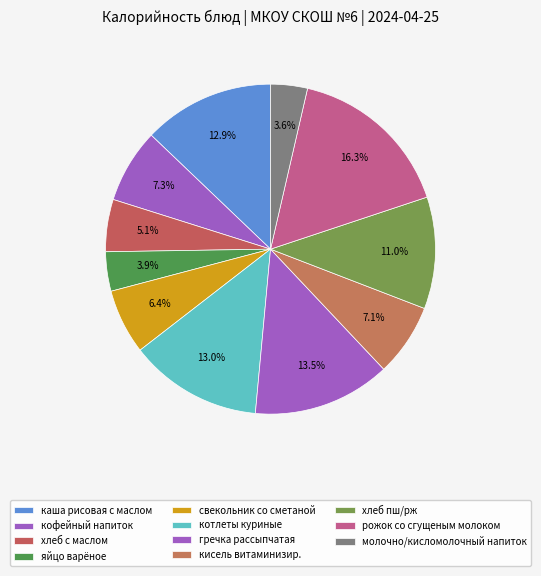

What percentage do гречка рассыпчатая and молочно/кисломолочный напиток together represent?

17.1%